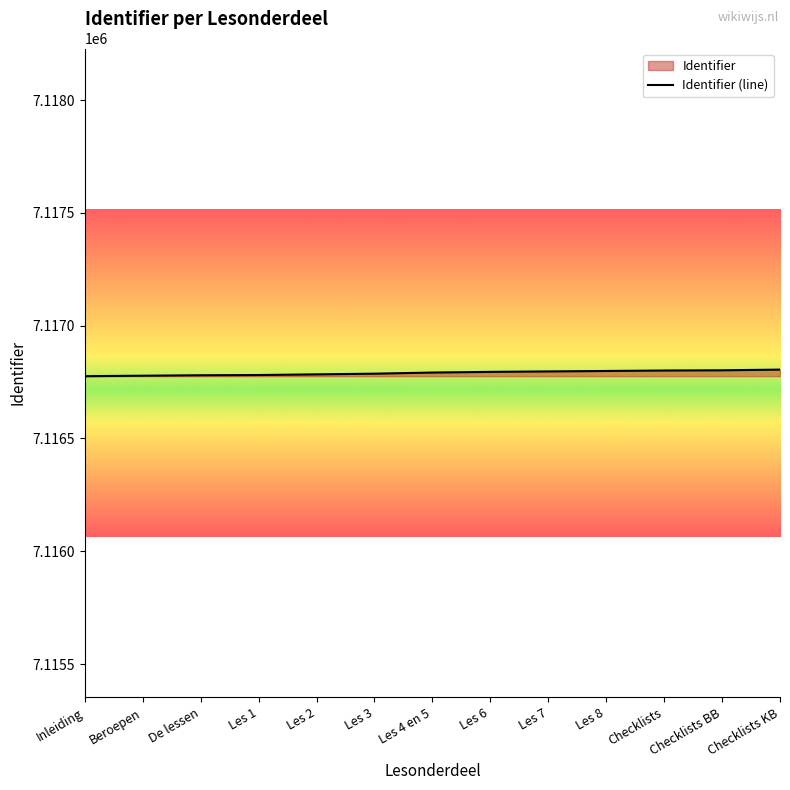

What is the difference between the second highest and second lowest values?

24